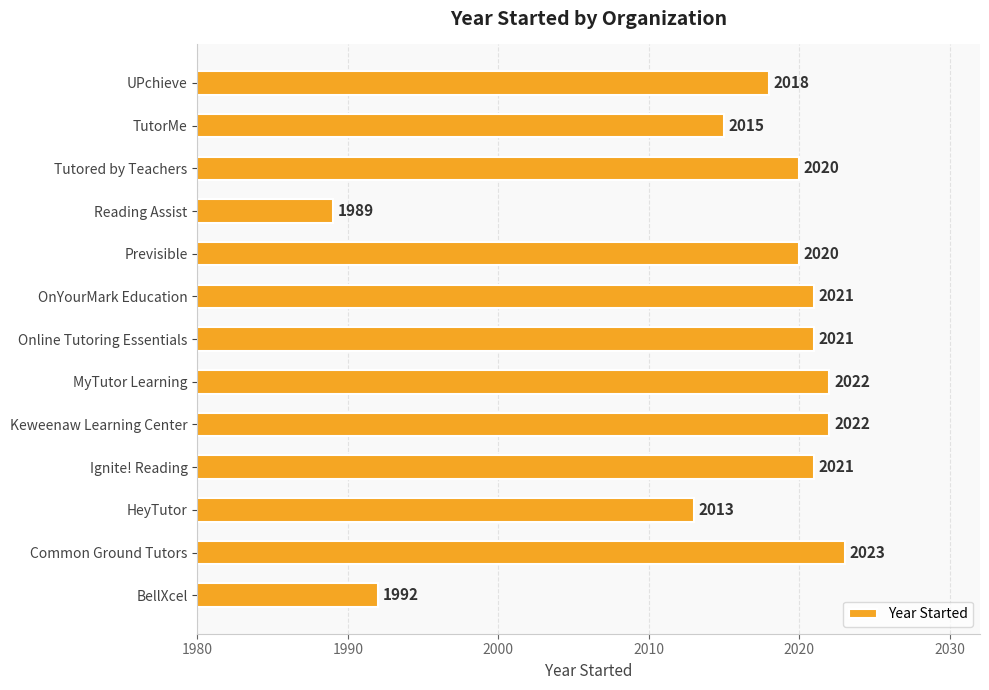

What is the sum of the values at Common Ground Tutors and TutorMe?

4038